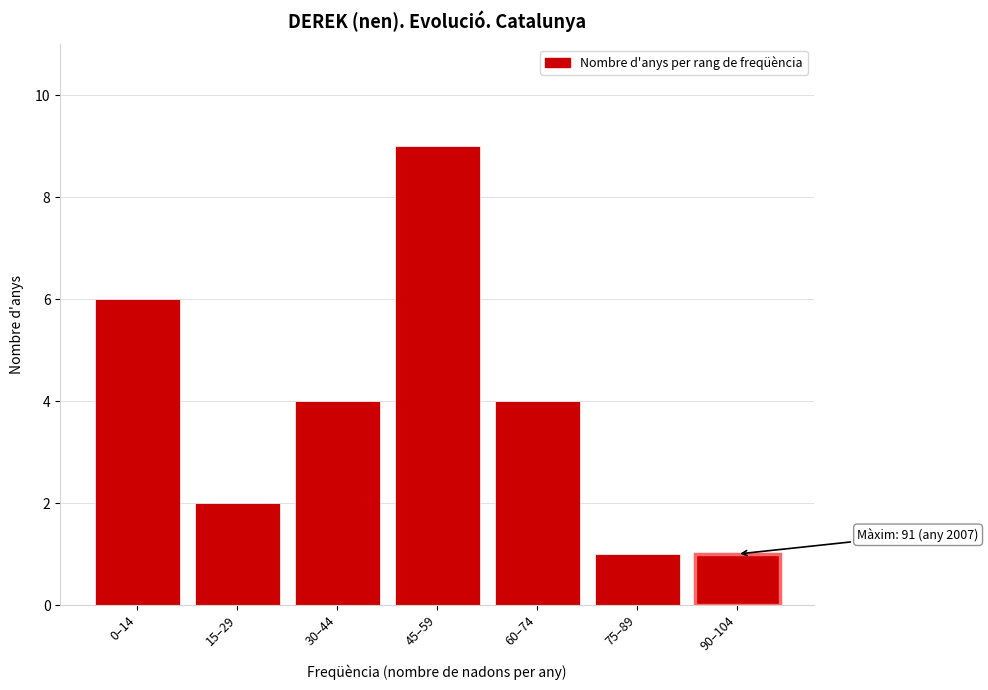

Reading left to right, transcribe all the data shown in this chart.

0–14=6	15–29=2	30–44=4	45–59=9	60–74=4	75–89=1	90–104=1